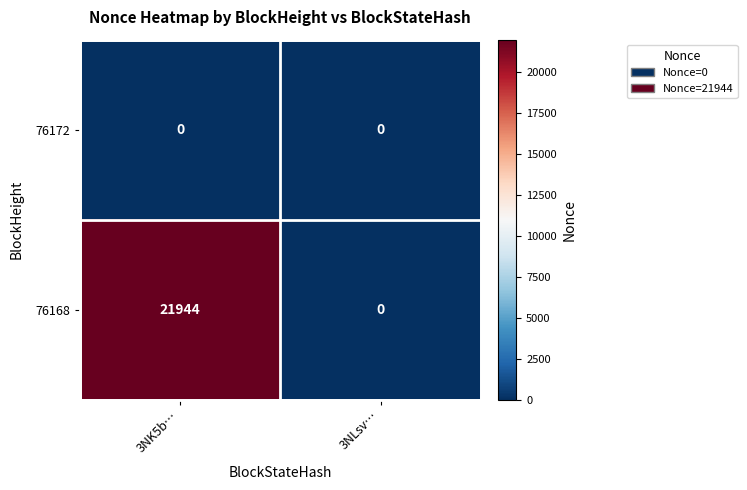

What is the sum of the 76168 values at 3NLsv… and 3NK5b…?

21944